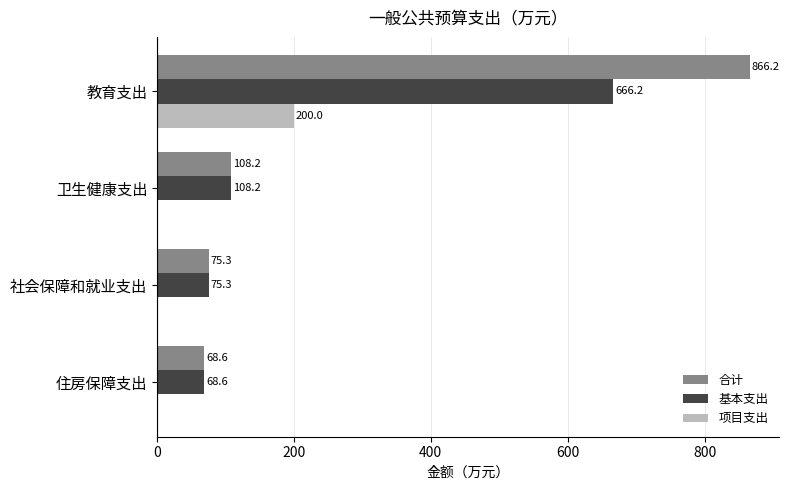

The value of 基本支出 at 卫生健康支出 is 74.3. True or false?

False